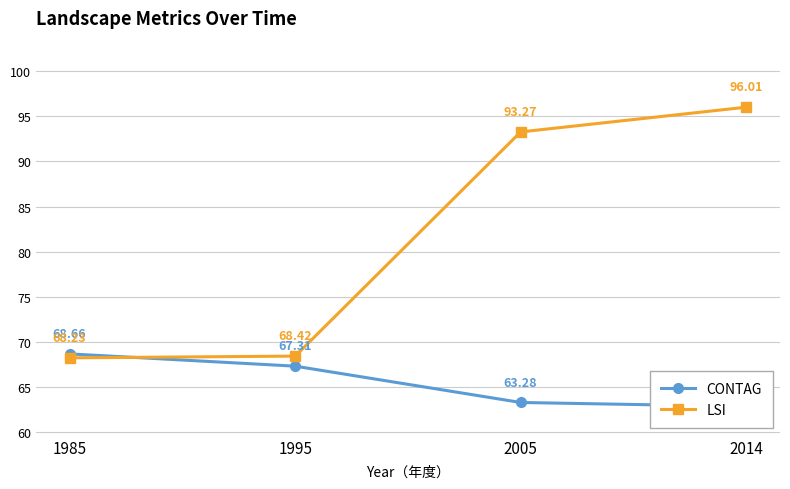

What are all the series names shown in the legend?

CONTAG, LSI